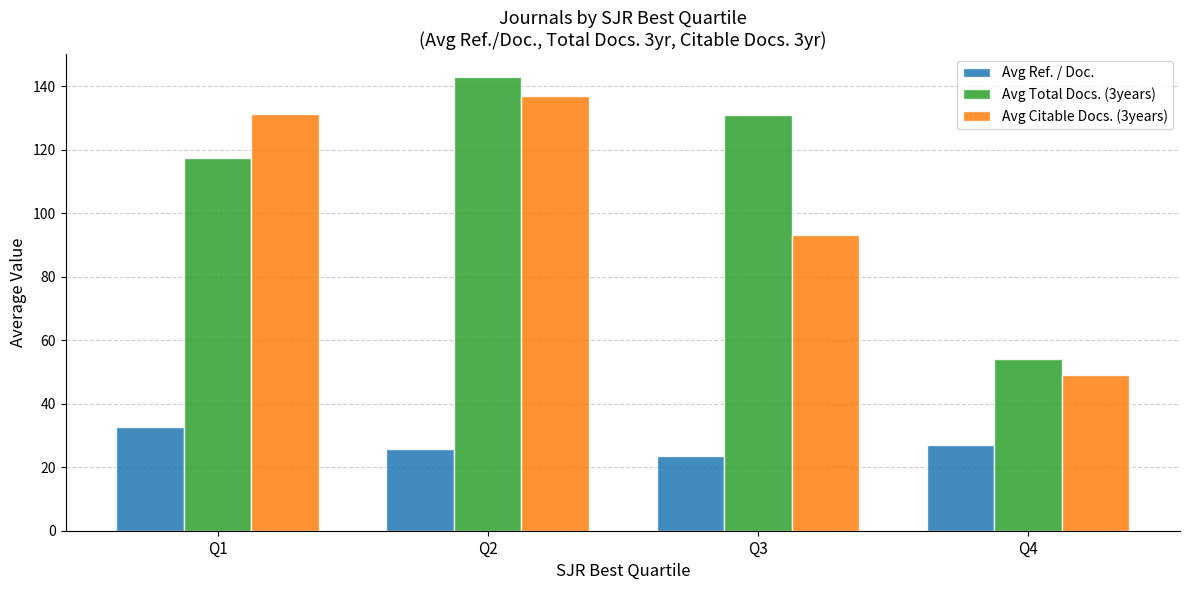

Rank the series by their maximum value, from highest to lowest.

Avg Total Docs. (3years), Avg Citable Docs. (3years), Avg Ref. / Doc.